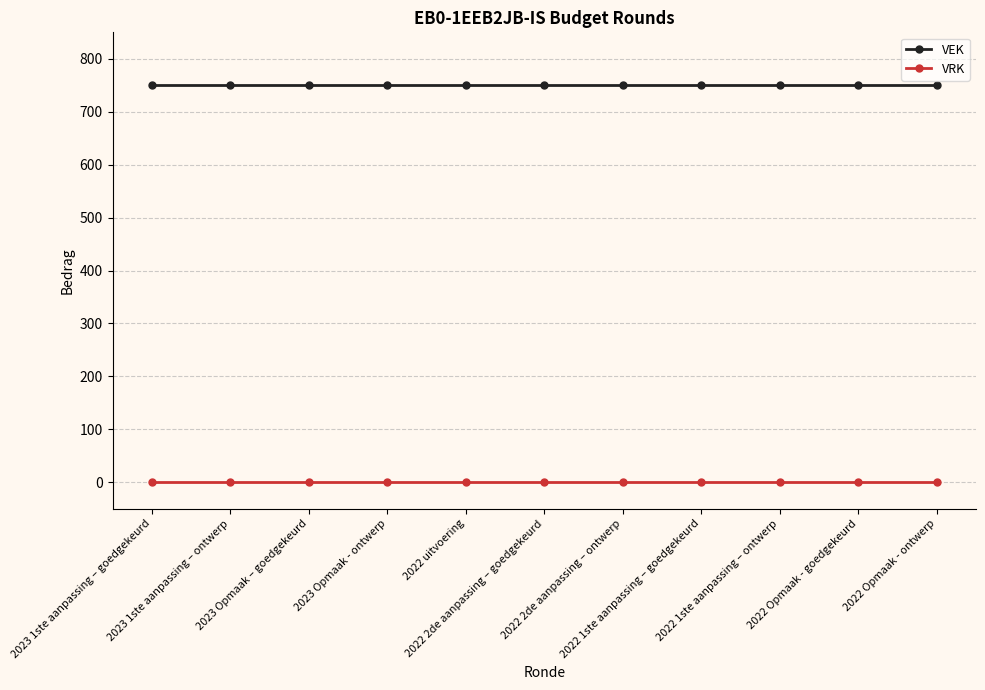

What are all the series names shown in the legend?

VEK, VRK